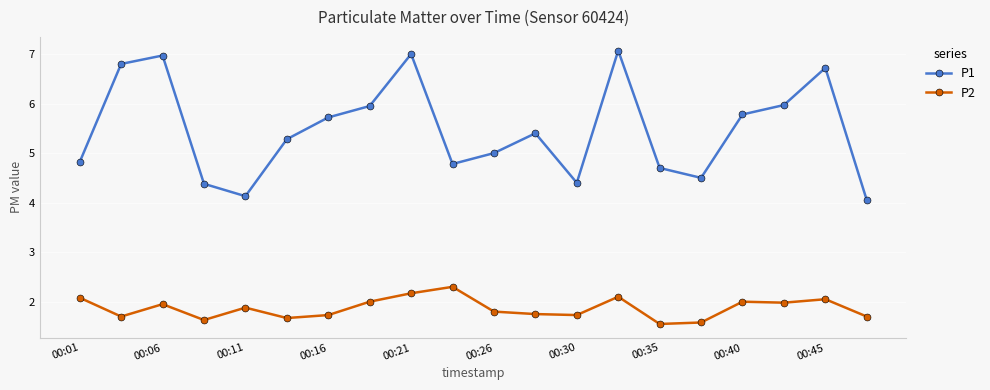

What are all the series names shown in the legend?

P1, P2